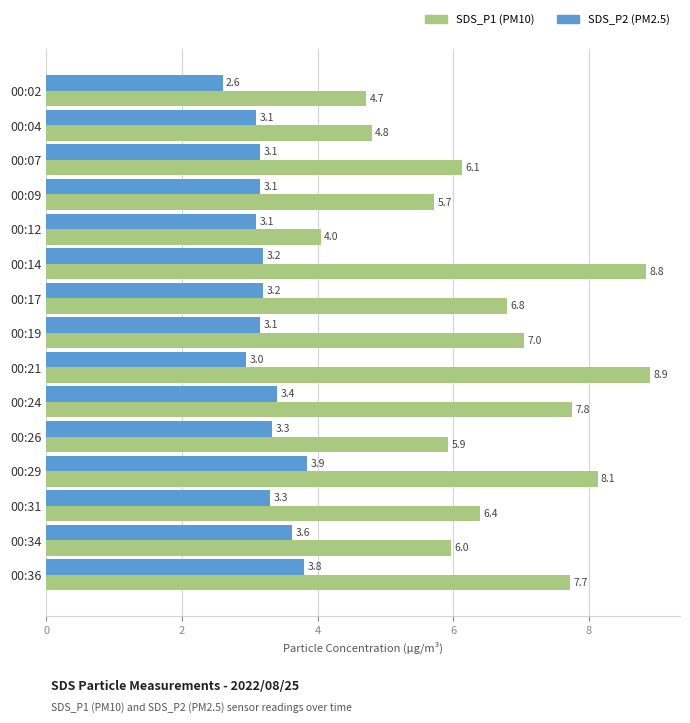

At which category does the chart reach its peak across all series?

00:21